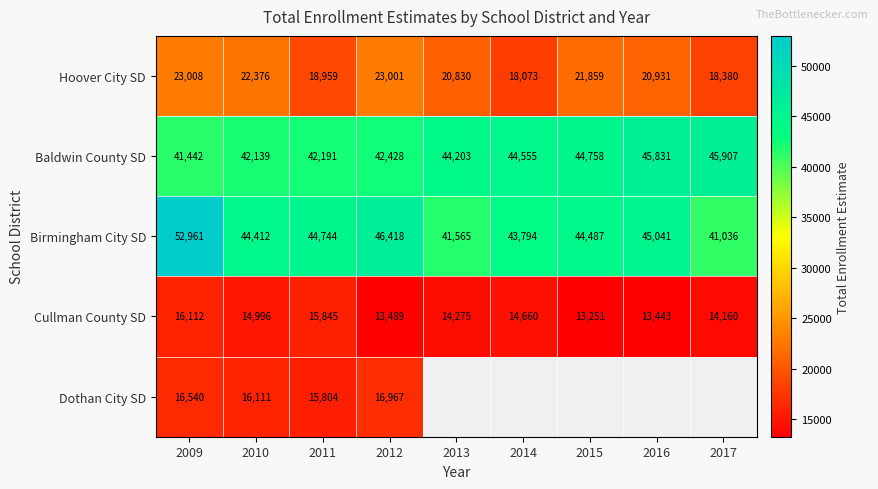

Is it true that Cullman County SD equals 8845 at 2014?

False